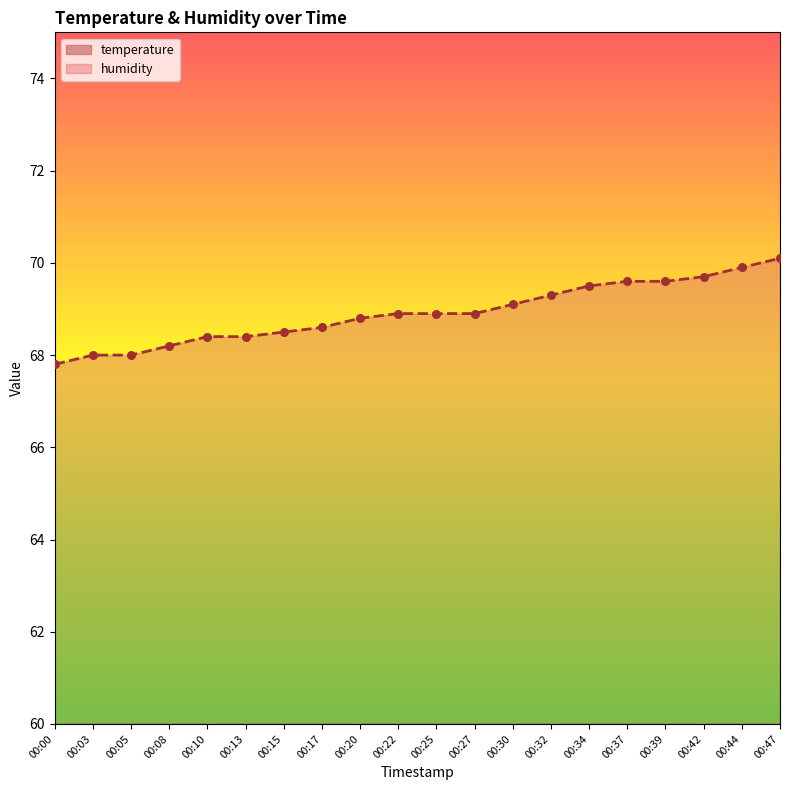

Which series reaches the minimum Y coordinate?

temperature